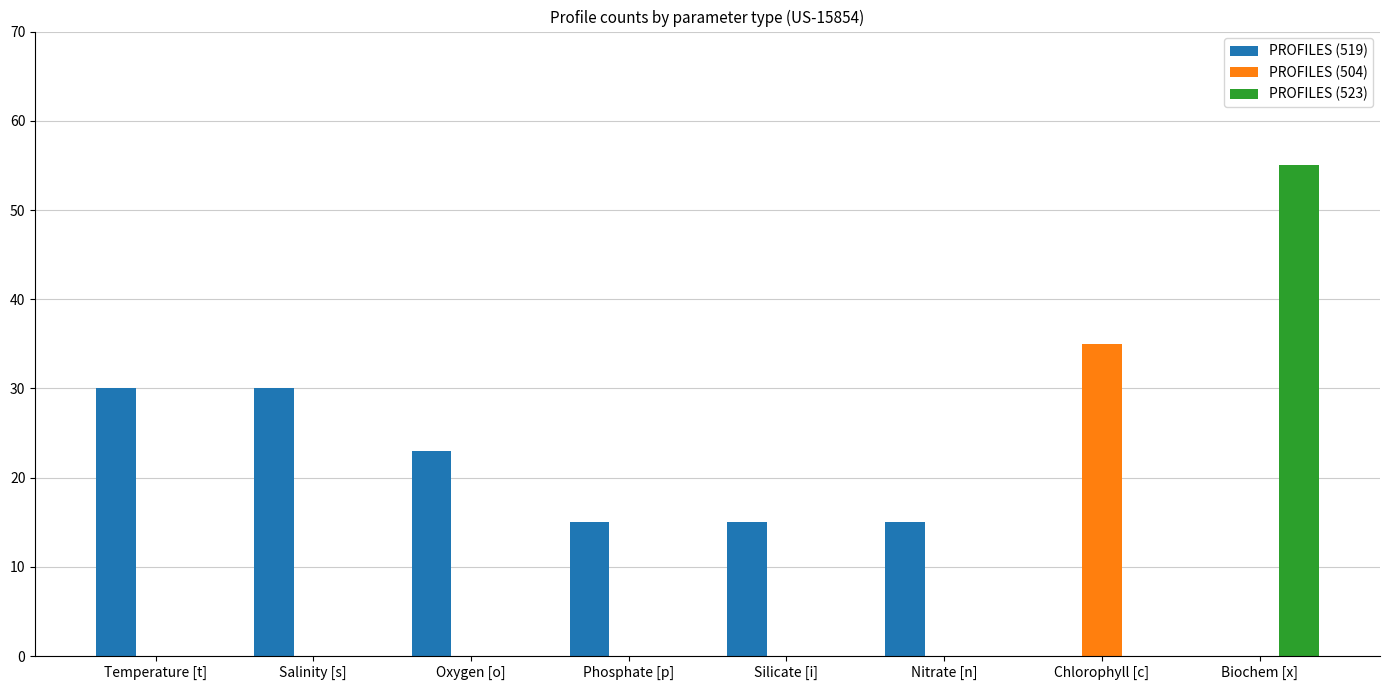

True or false: PROFILES (523) has a value of 0 at Phosphate [p].

True